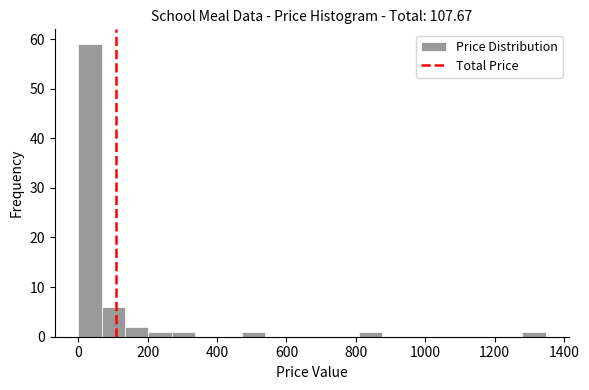

Around what value on the x-axis is the tallest bar? Give the approximate position of its centre, as read against the axis.

40